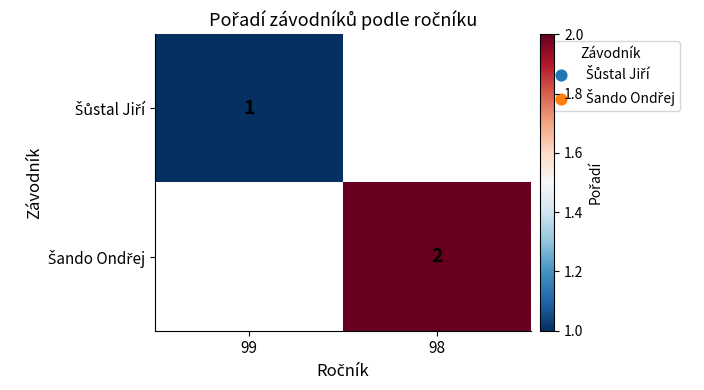

What value does the Šando Ondřej series have at 98?

2.0